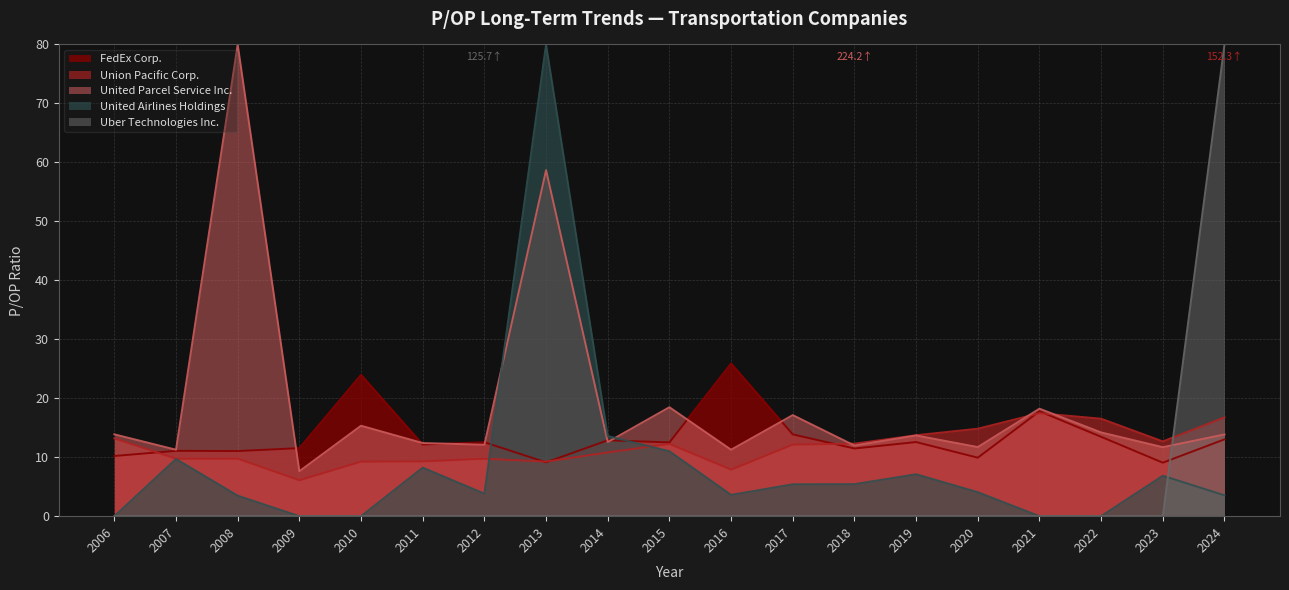

What is the difference between the highest and lowest values at 2019?

13.7